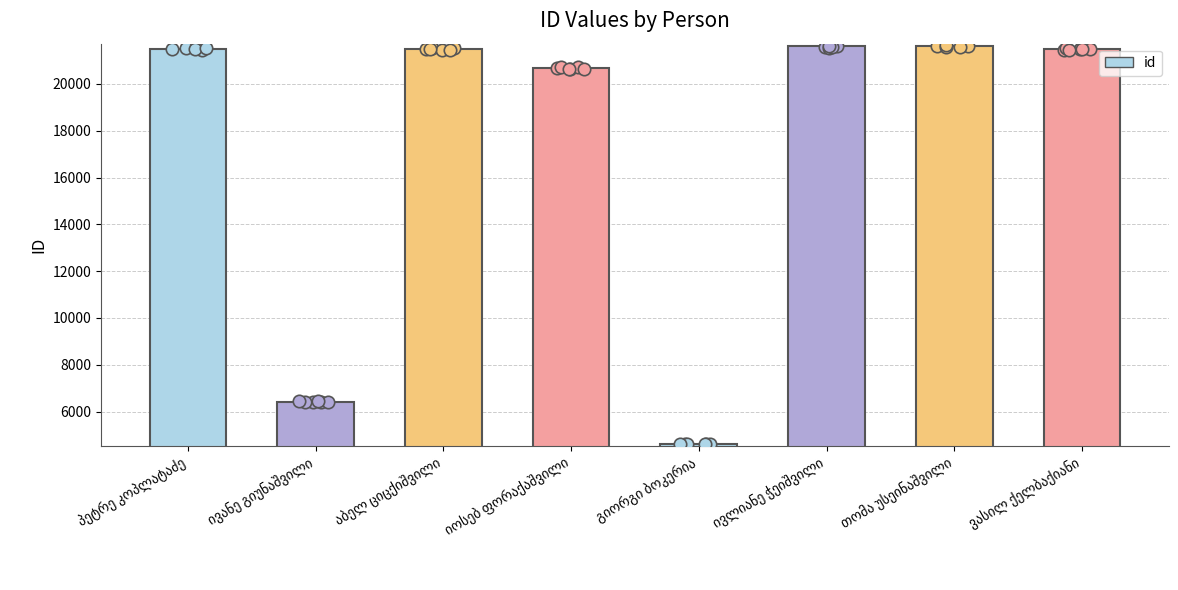

Between ვასილ ქელბაქიანი and თომა უსეინაშვილი, which is larger?

თომა უსეინაშვილი